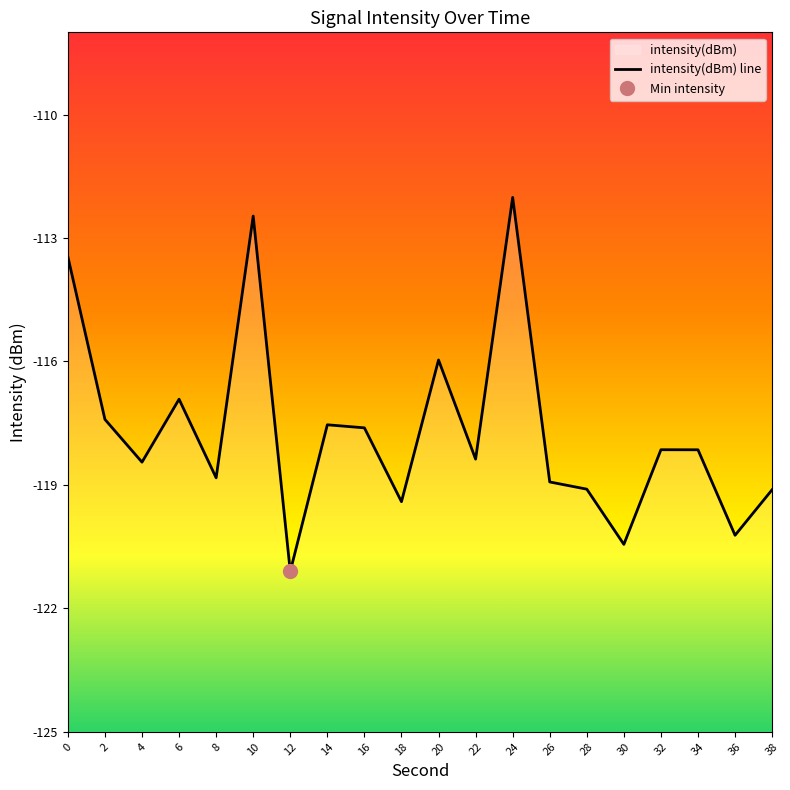

The value at 6 is -53.8. True or false?

False